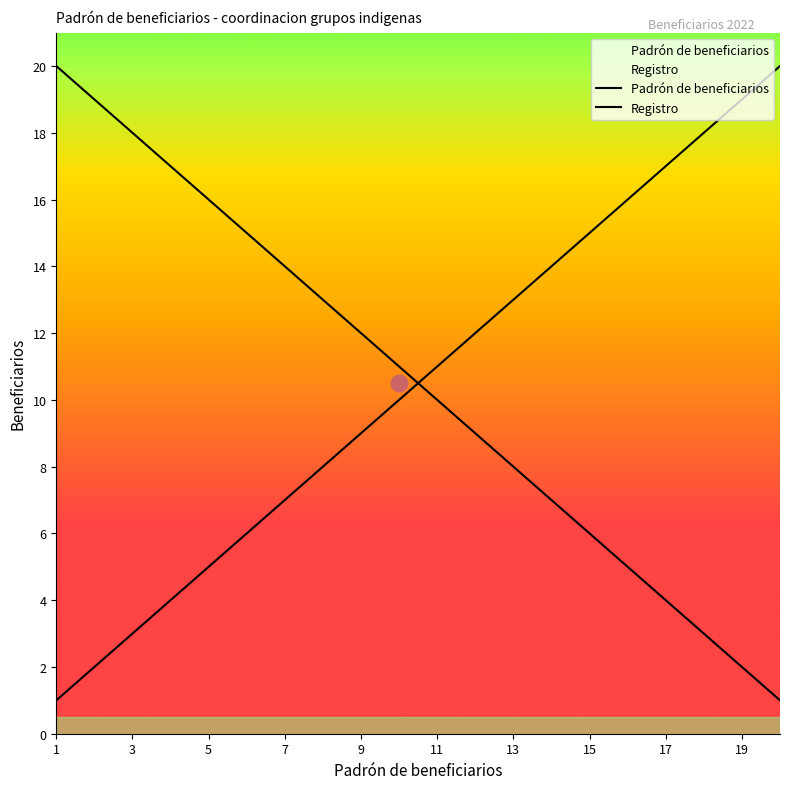

Rank the series by their maximum value, from highest to lowest.

Padrón de beneficiarios, Registro